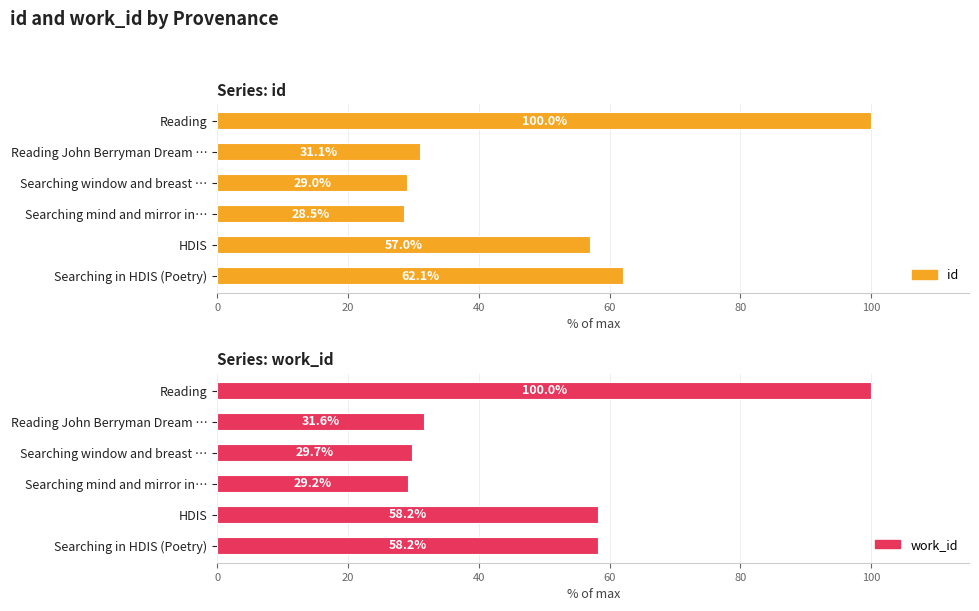

The id series shows 14.2 at Reading John Berryman Dream …. True or false?

False